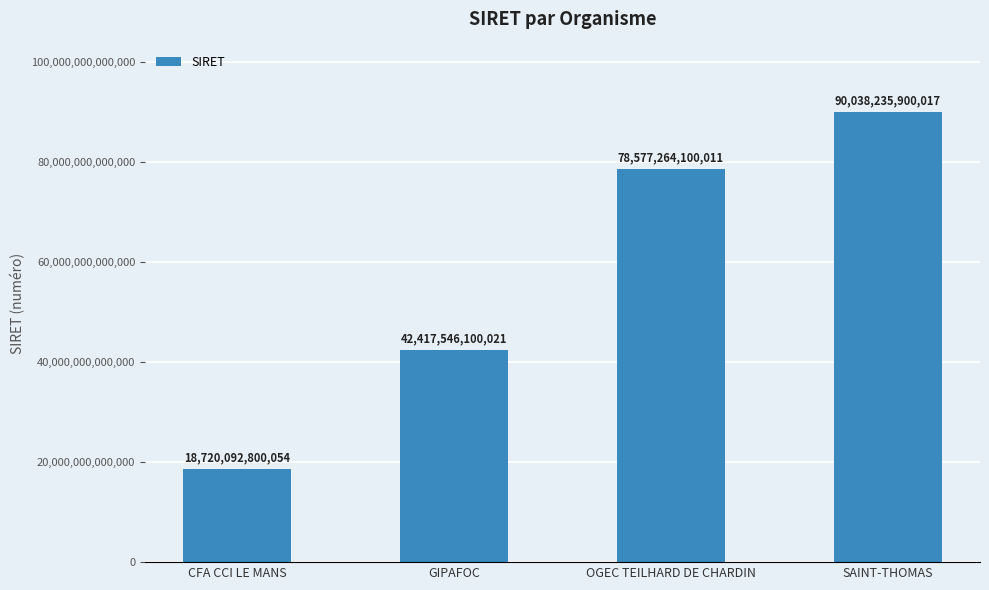

How many data points does each series have?

4